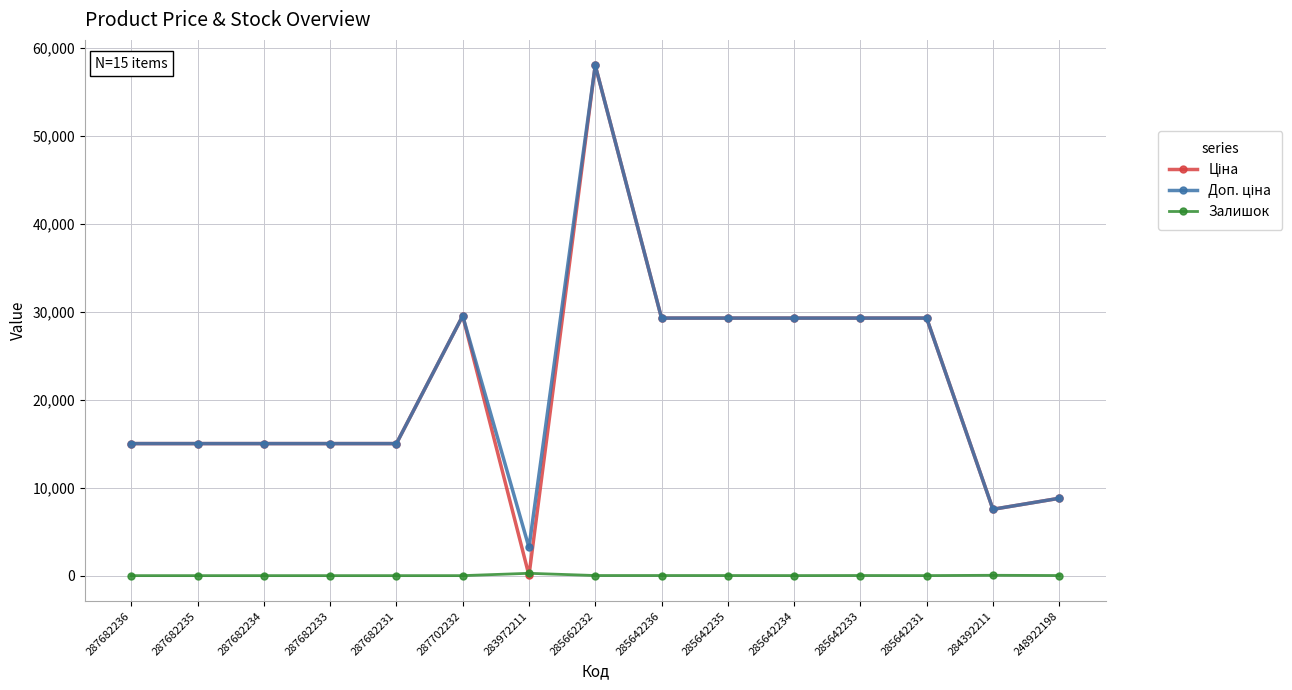

What is the total value across all series at 287682236?

30038.4